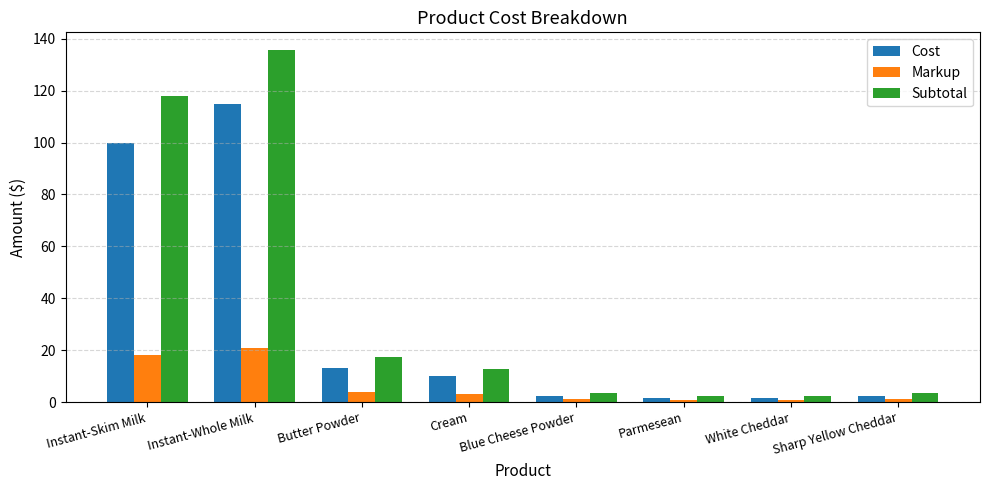

What is the difference between the Markup values at Cream and White Cheddar?

2.2